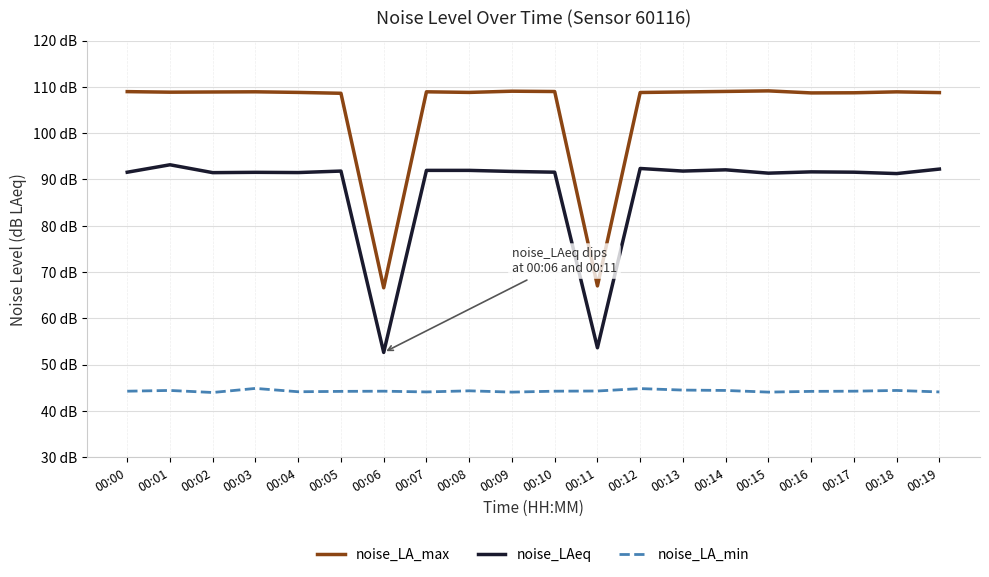

True or false: noise_LA_min and noise_LAeq intersect in this chart.

False